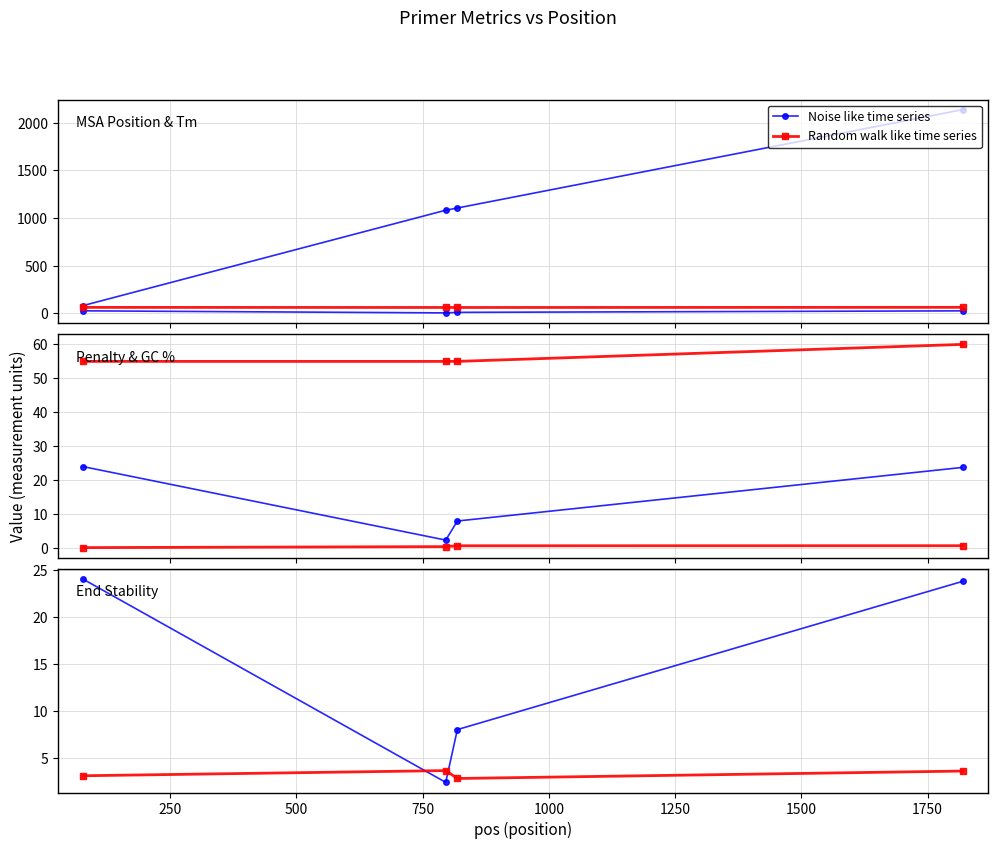

How many series are shown in this chart?

2